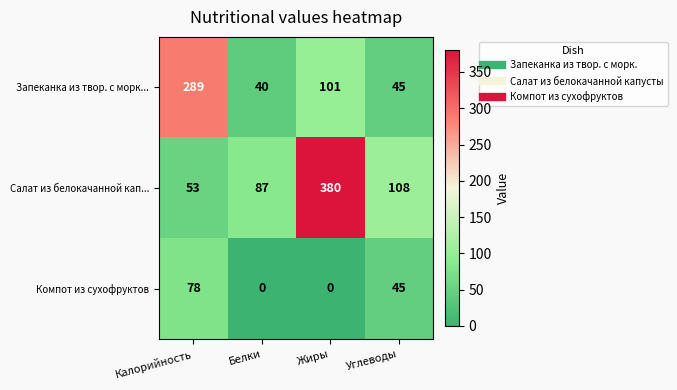

At how many categories does at least one series exceed 64?

4